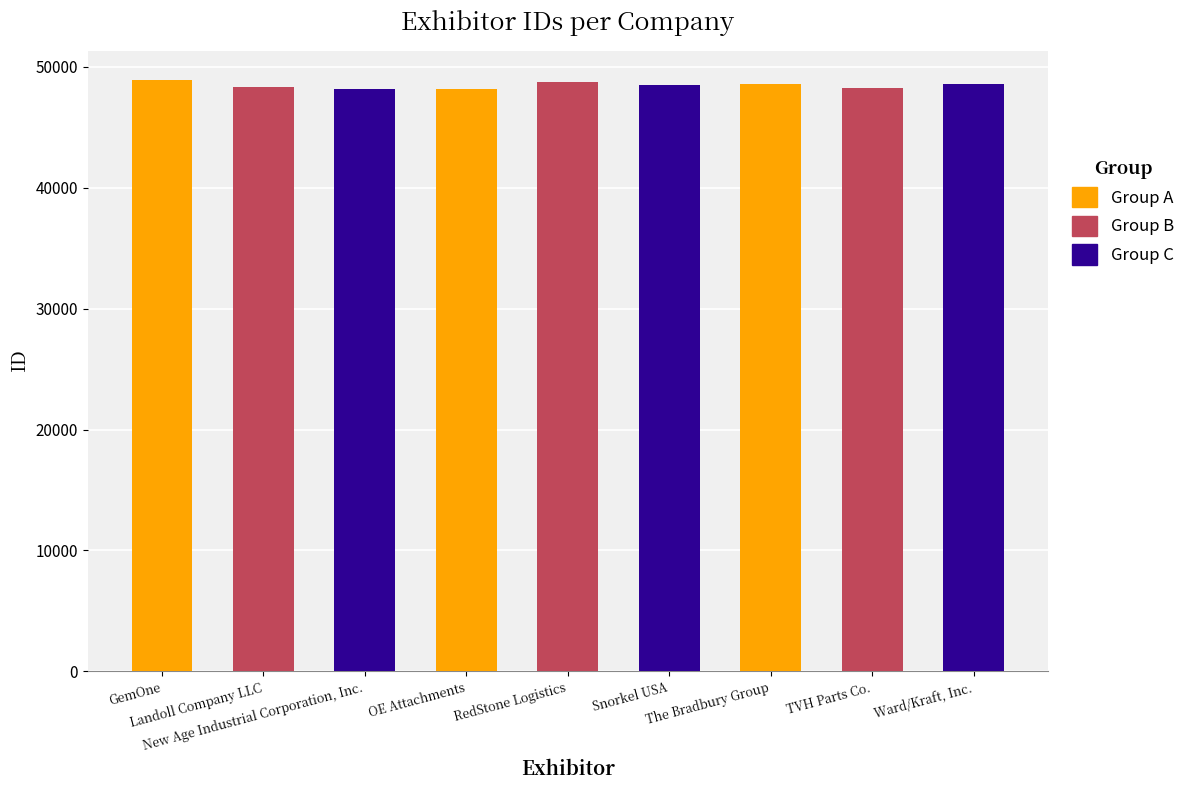

What is the change in value from Snorkel USA to The Bradbury Group?

+127